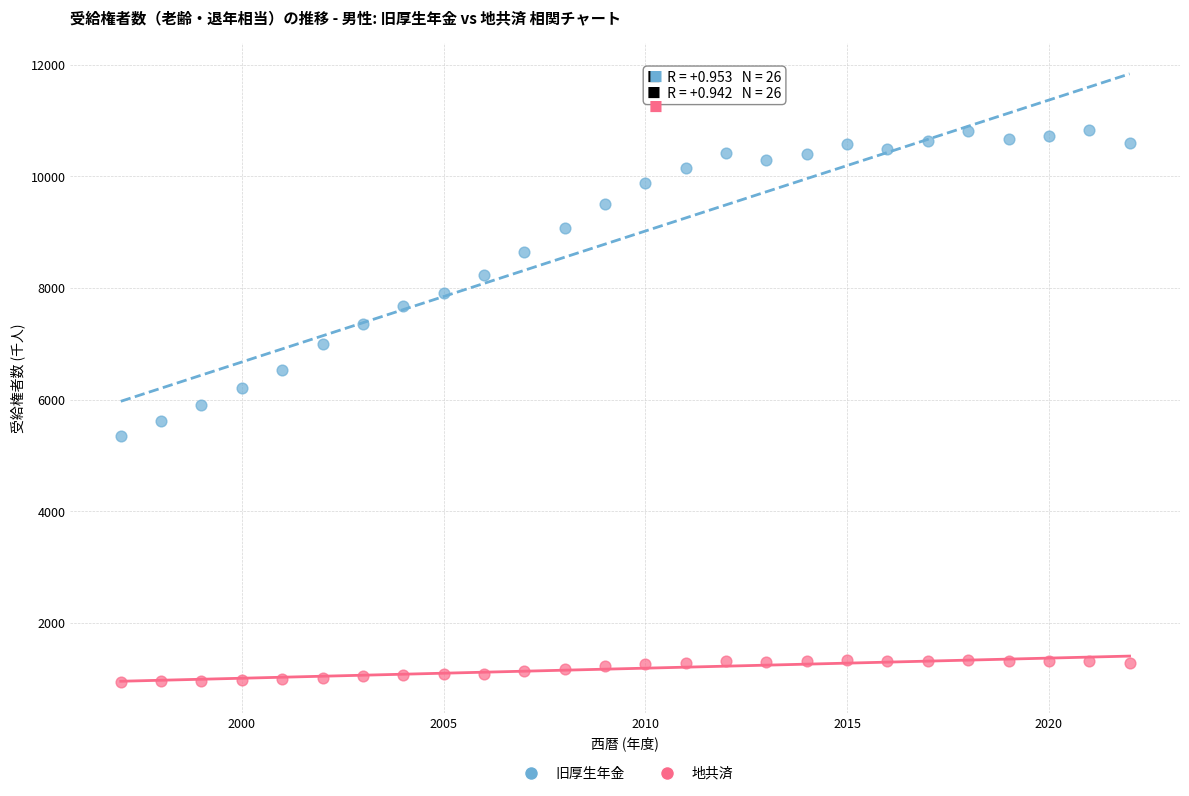

Across all data points, what is the range of X values (max minus min)?

25